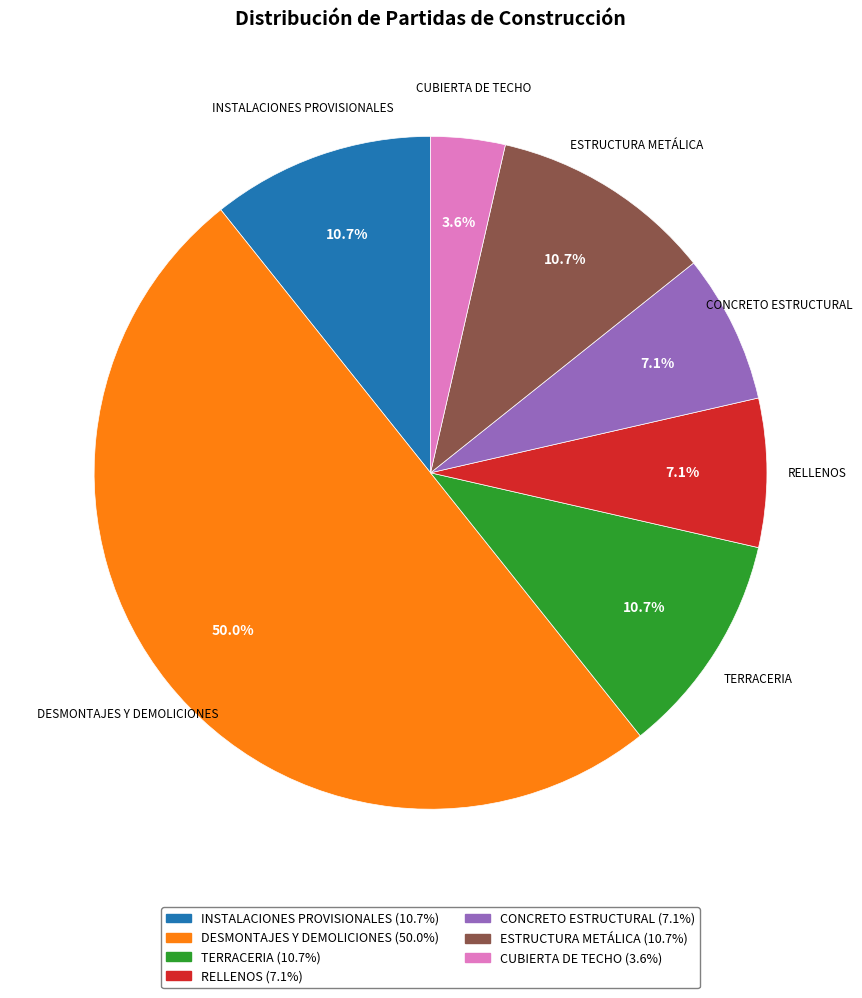

Do CUBIERTA DE TECHO and DESMONTAJES Y DEMOLICIONES together represent more than half of the pie?

Yes